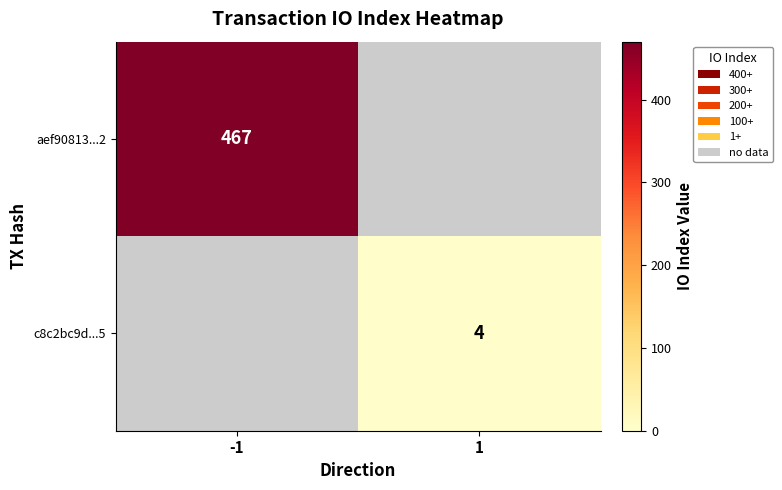

The c8c2bc9d...5 series shows 0 at -1. True or false?

True